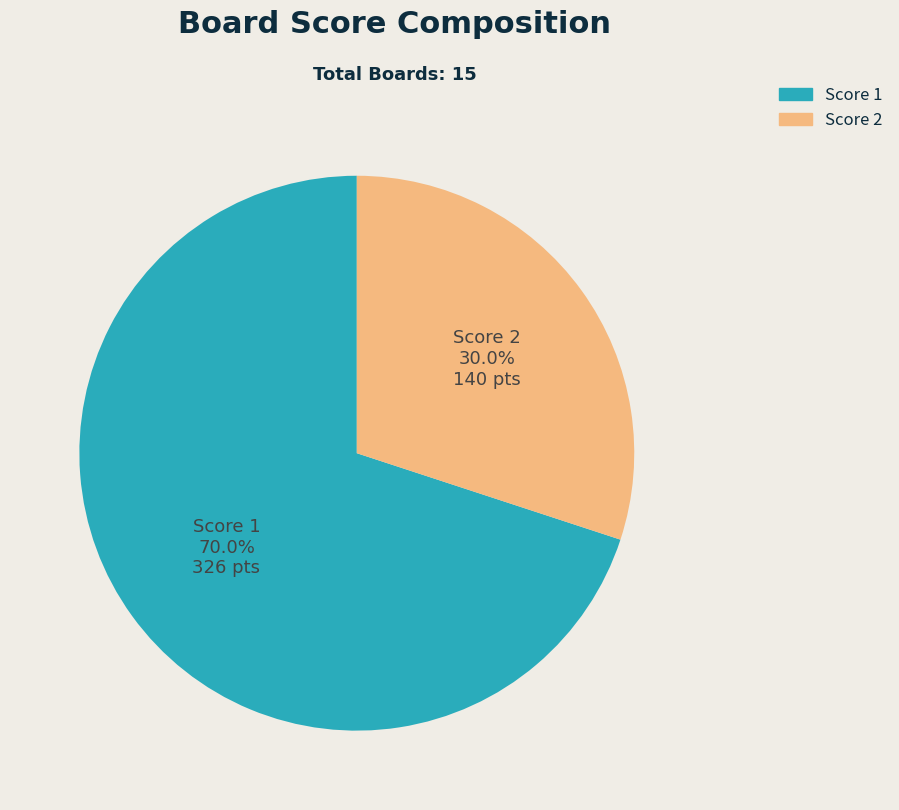

Is there any slice that represents more than half of the pie?

Yes